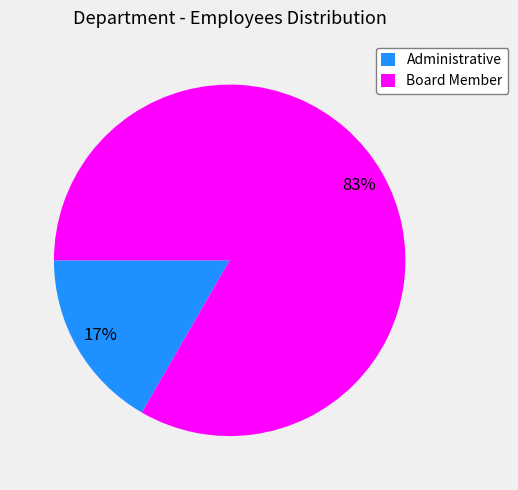

Is there a majority slice in this chart?

Yes